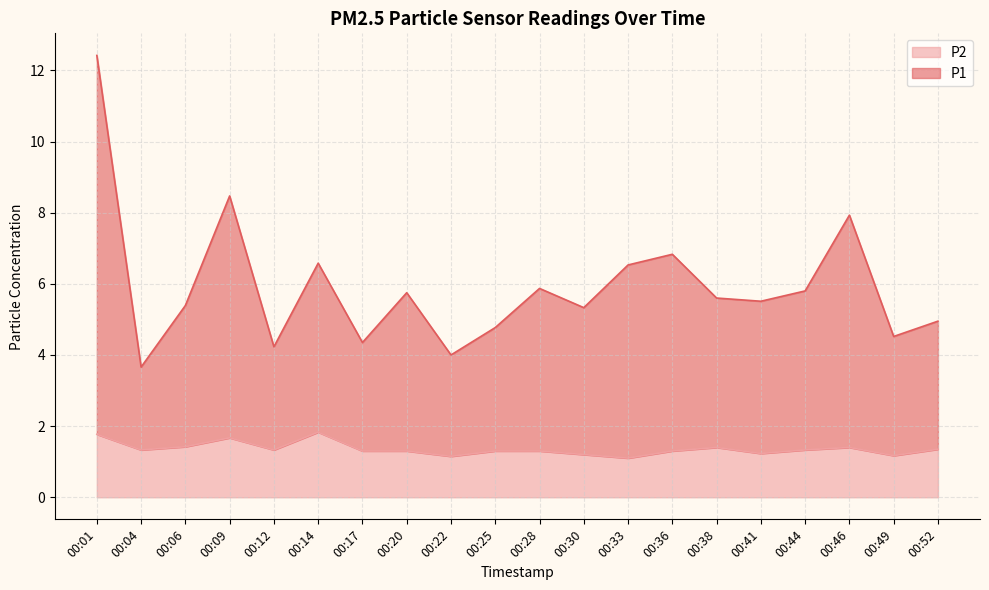

At which category is the sum across all series the highest?

00:01